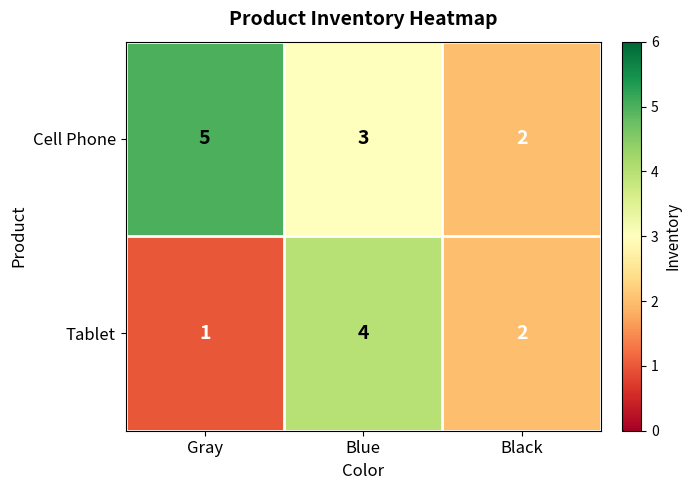

What is the difference between the maximum and minimum values in the Cell Phone series?

3